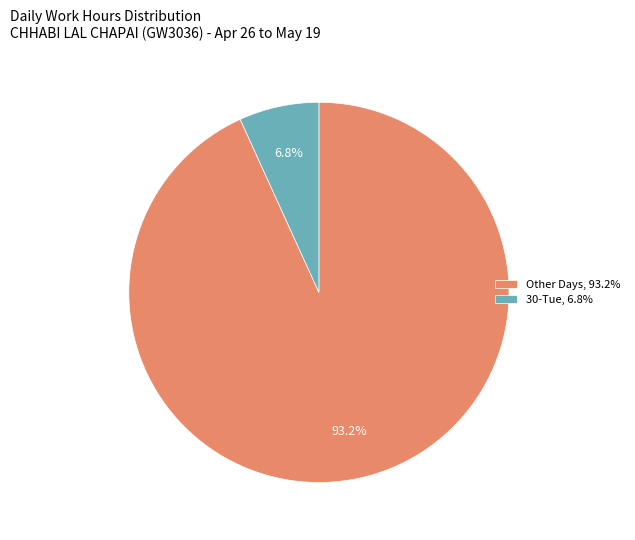

To the nearest percent, what is the difference between the largest and smallest slice percentages?

86%